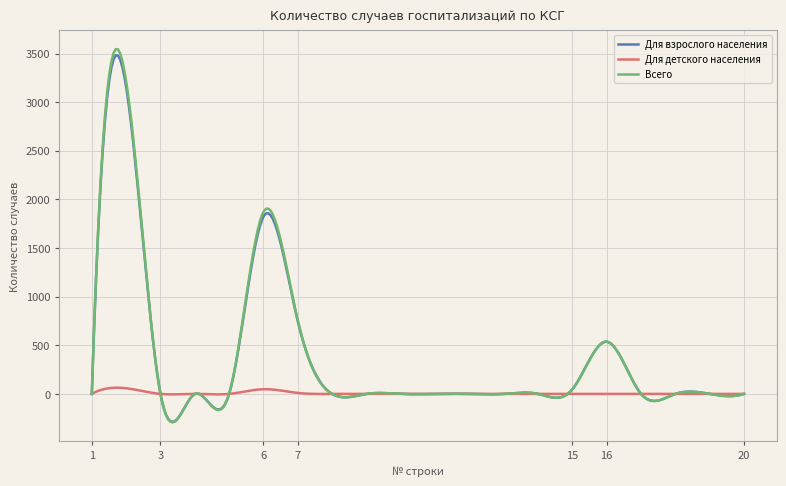

Which series has the largest range (max minus min)?

Всего